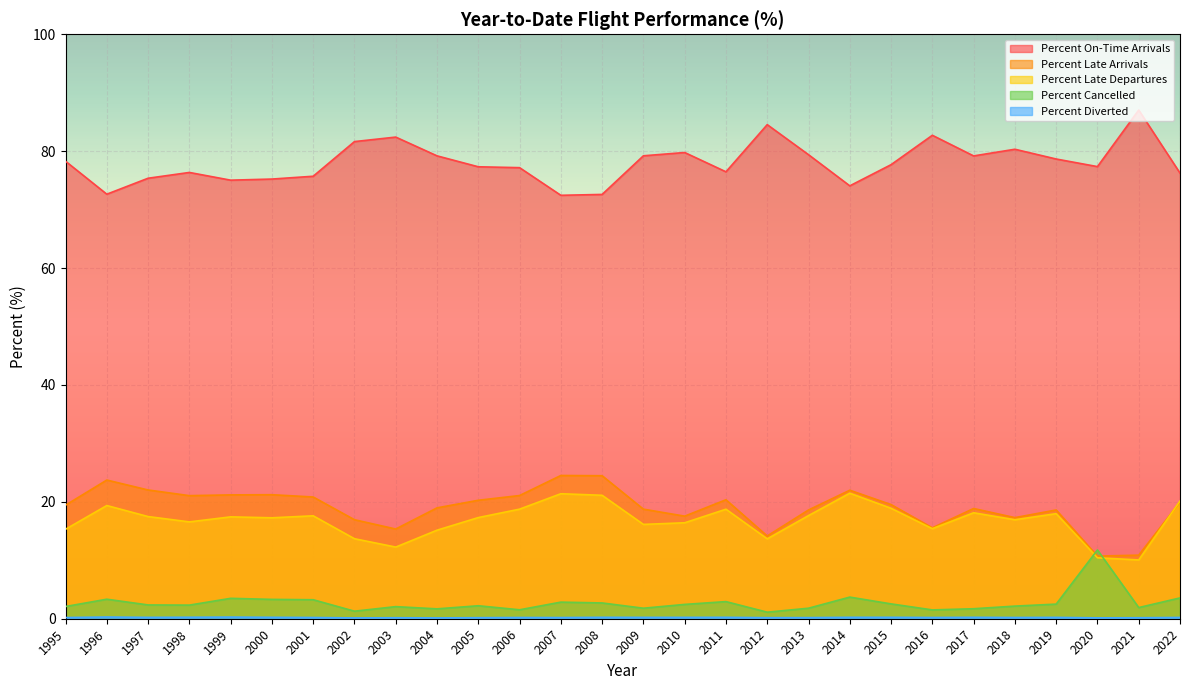

True or false: Percent Late Departures has a value of 2.3 at 2020.

False